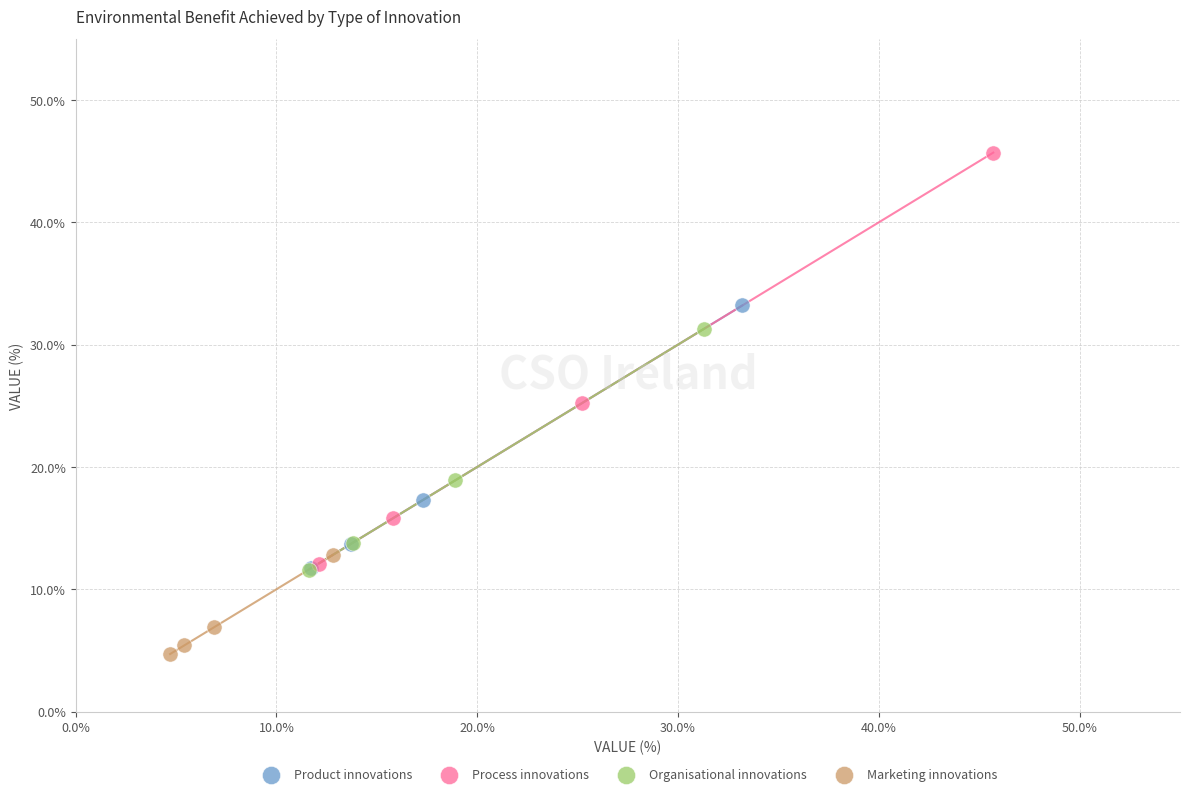

Which series reaches the maximum Y coordinate?

Process innovations